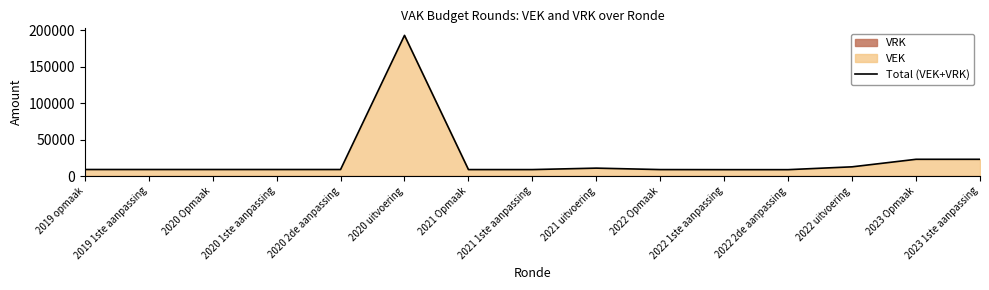

Reading left to right, extract all data points from this chart.

2019 opmaak=9000	2019 1ste aanpassing=9000	2020 Opmaak=9000	2020 1ste aanpassing=8995	2020 2de aanpassing=8995	2020 uitvoering=193054	2021 Opmaak=8898	2021 1ste aanpassing=8900	2021 uitvoering=10884	2022 Opmaak=8900	2022 1ste aanpassing=8800	2022 2de aanpassing=8800	2022 uitvoering=12683	2023 Opmaak=23015	2023 1ste aanpassing=23015